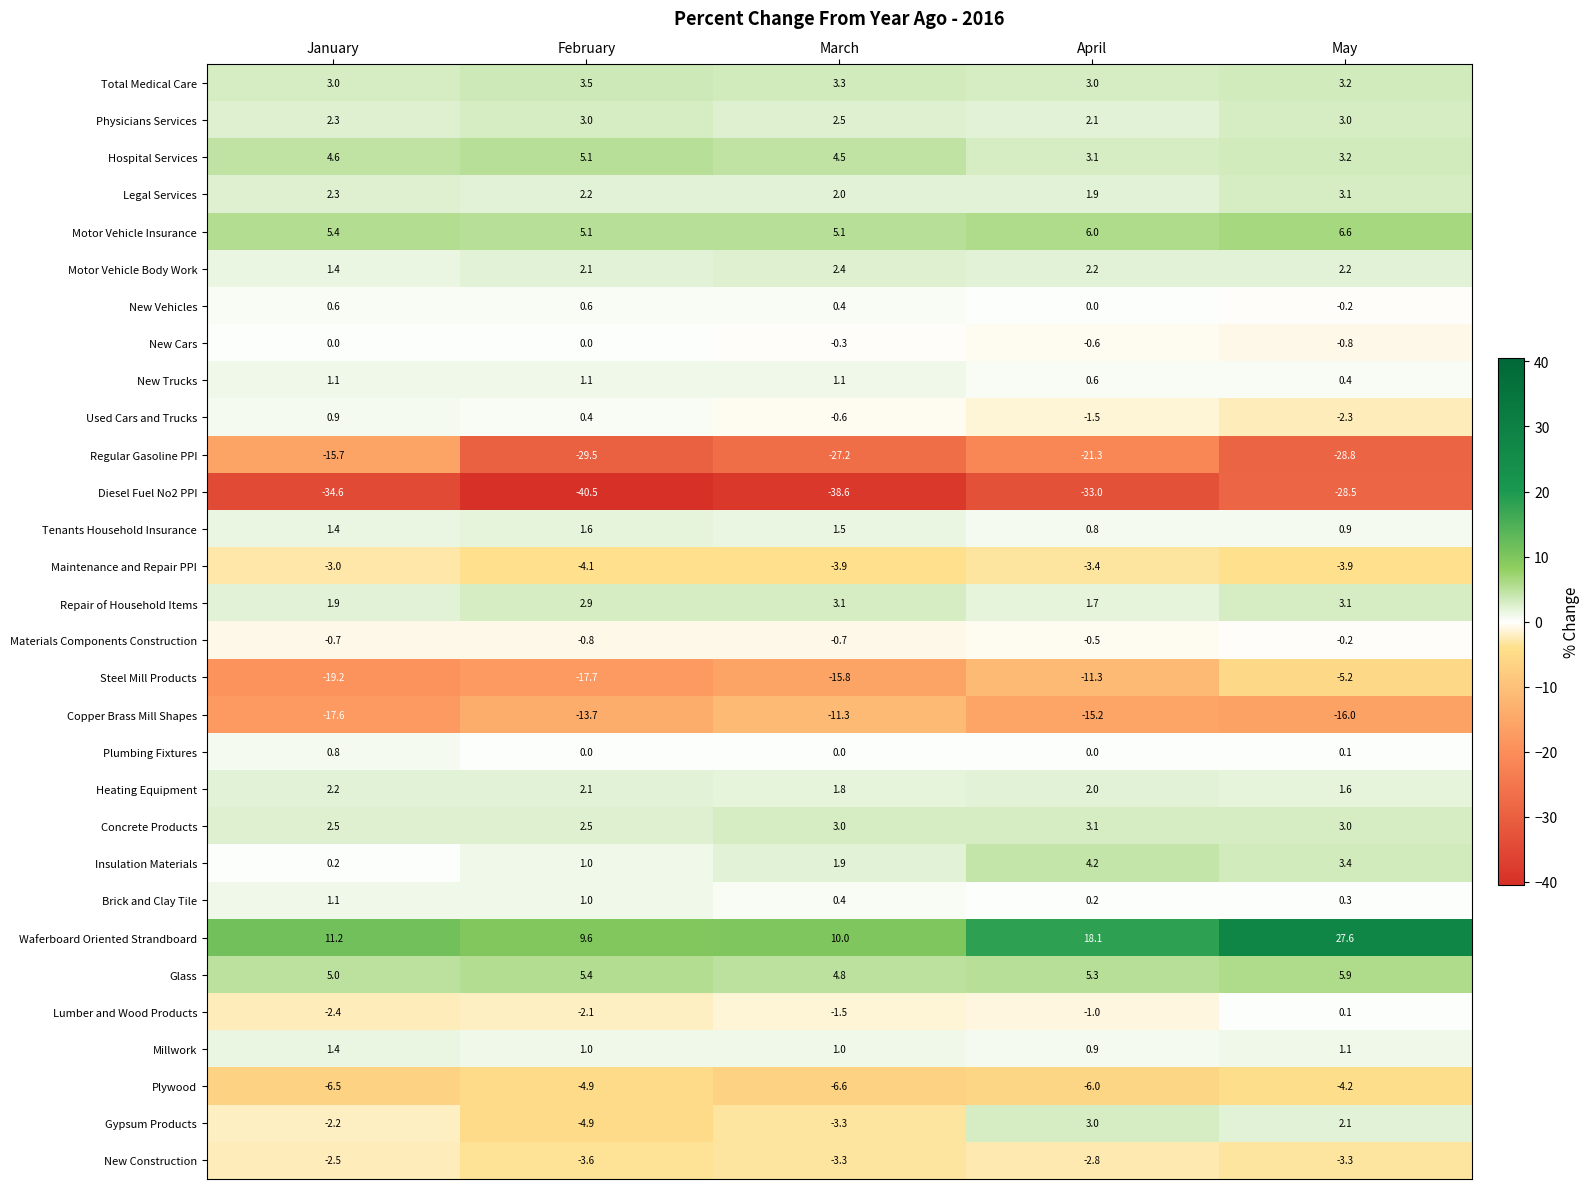

Which series has the widest spread of values?

Waferboard Oriented Strandboard